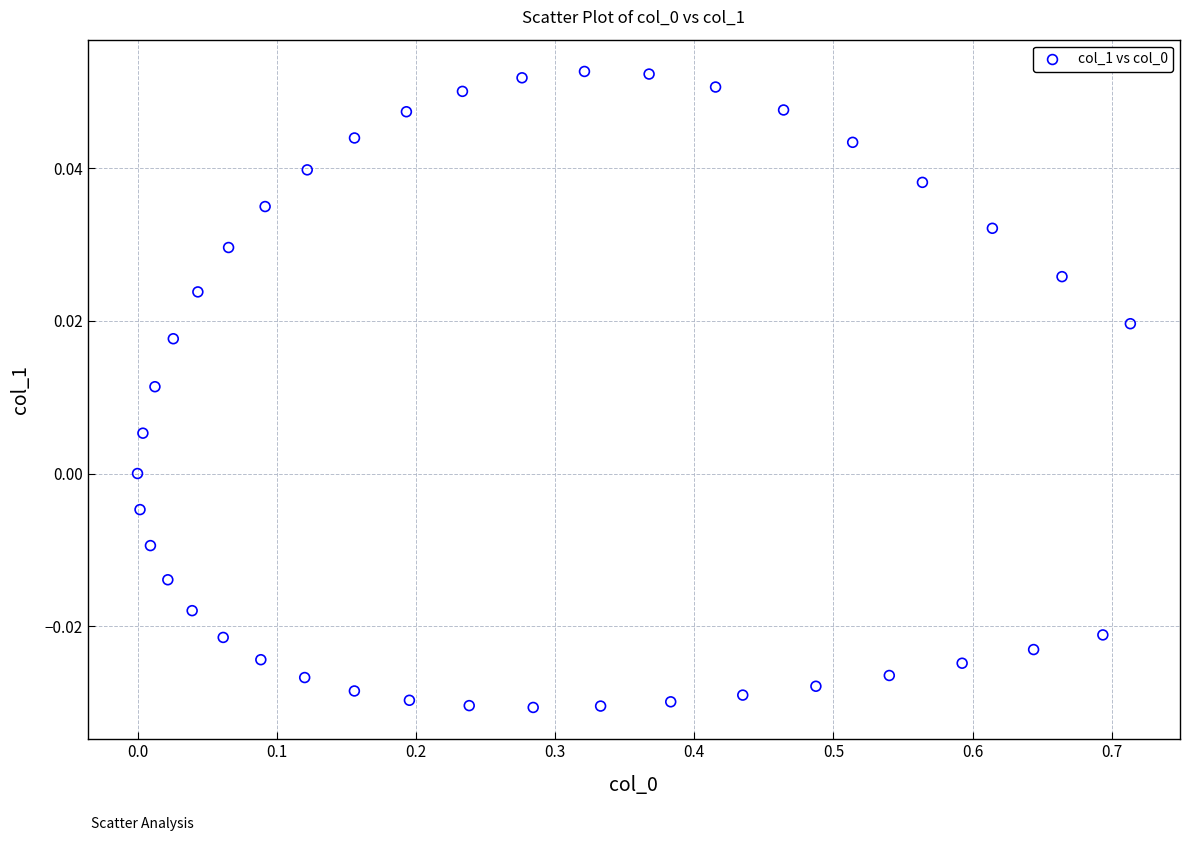

What is the range of X values (max minus min)?

0.7